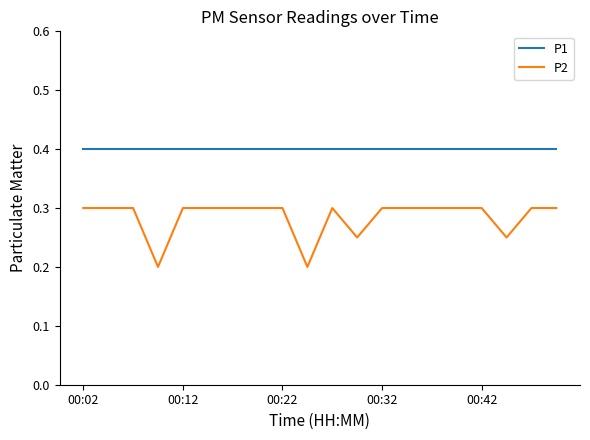

List the series in order of their overall mean, highest first.

P1, P2